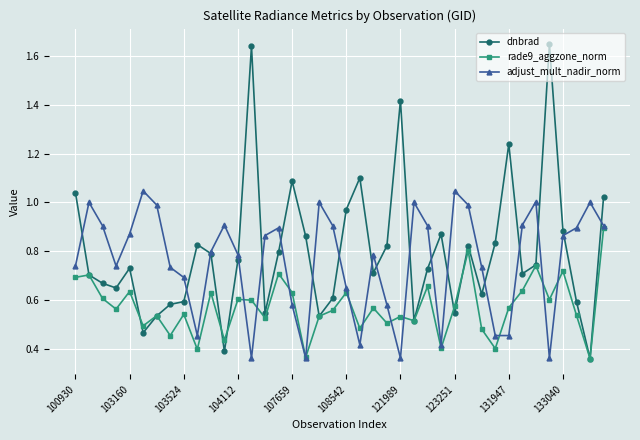

Which series has the widest spread of values?

dnbrad